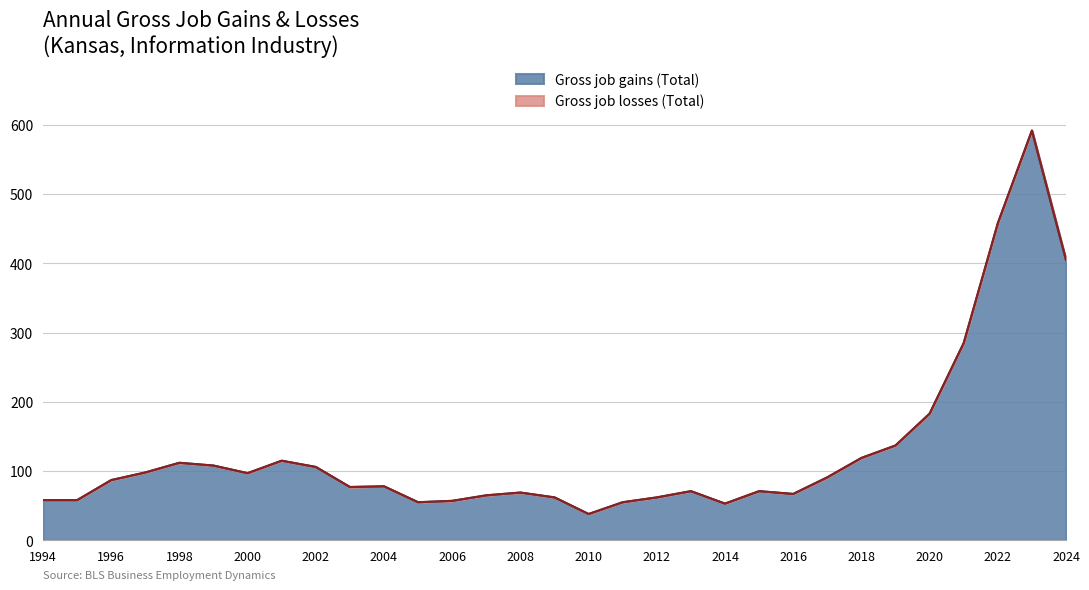

The chart shows a value of 81 at 2018. True or false?

False